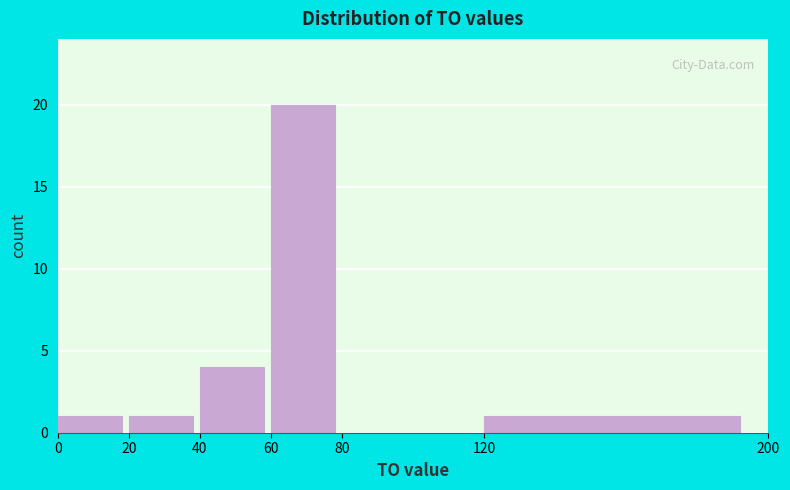

Which range on the x-axis has the tallest bar?

60 to 80